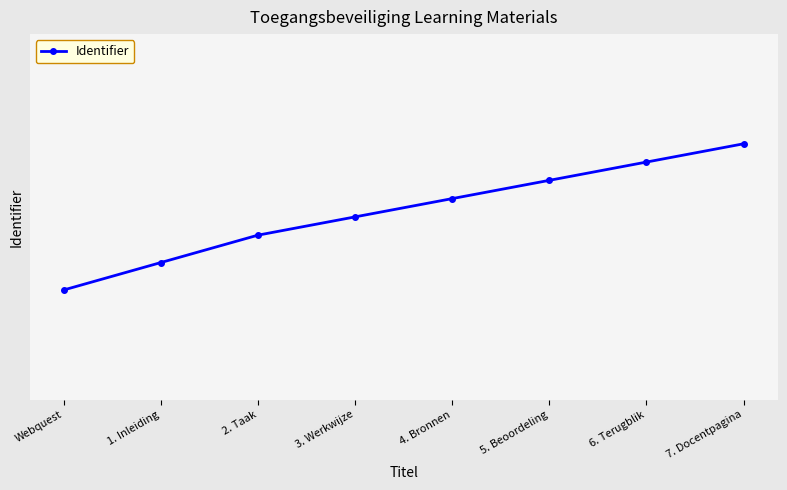

What is the average value?

167421